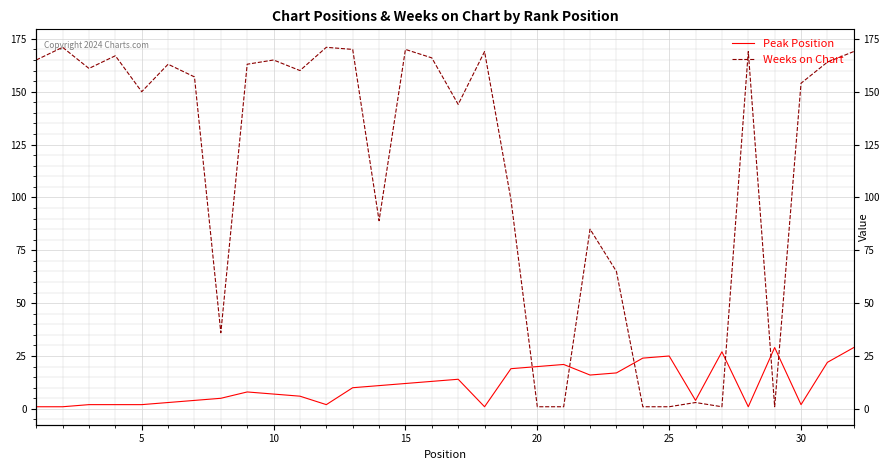

What is the minimum value shown in the chart?

1